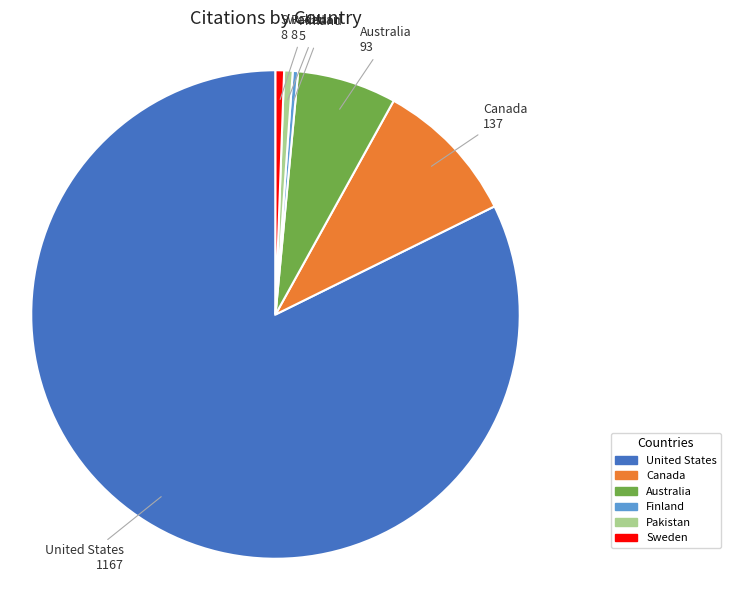

Does any single category account for the majority?

Yes